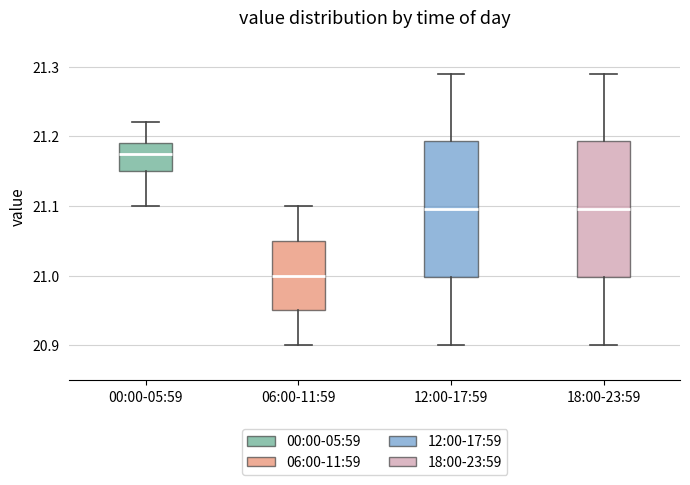

Reading left to right, transcribe this box plot: for each box, give where its median line is, the range the box spans, and where its two whiskers end, as read against the y-axis. The values are not printed on the chart, so give them approximately, as read against the axis.

00:00-05:59: median 21.18, box 21.15 to 21.19, whiskers 21.10 to 21.22
06:00-11:59: median 21.00, box 20.95 to 21.05, whiskers 20.90 to 21.10
12:00-17:59: median 21.10, box 21.00 to 21.19, whiskers 20.90 to 21.29
18:00-23:59: median 21.10, box 21.00 to 21.19, whiskers 20.90 to 21.29